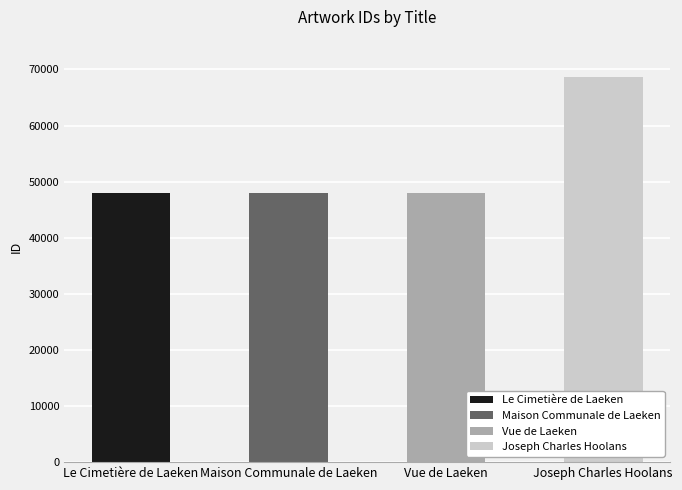

What is the sum of all values?

212363